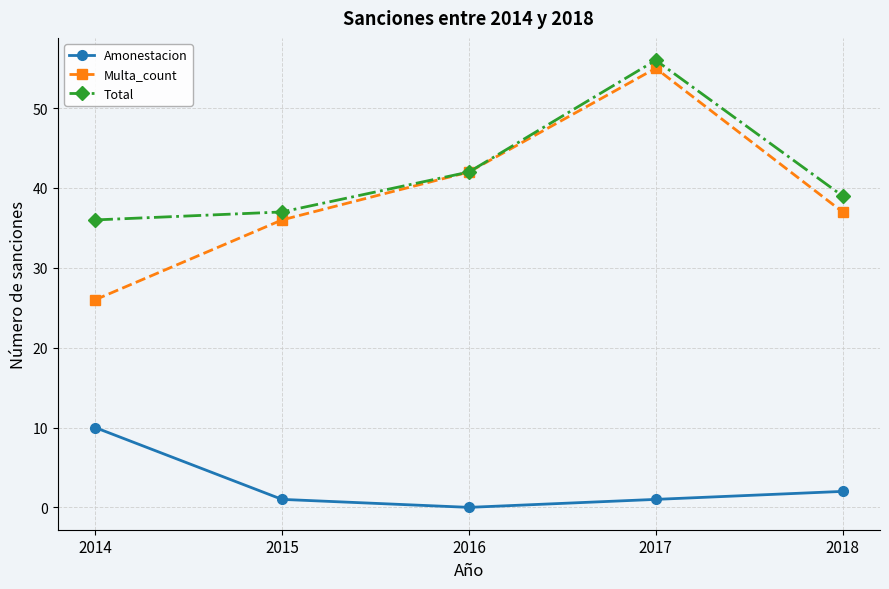

At which label does Multa_count first exceed 37?

2016